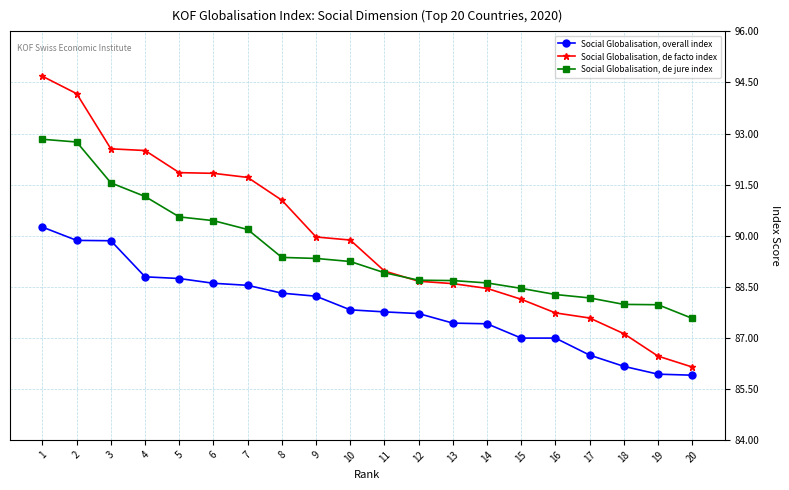

List the series in order of their peak value, lowest first.

Social Globalisation, overall index, Social Globalisation, de jure index, Social Globalisation, de facto index